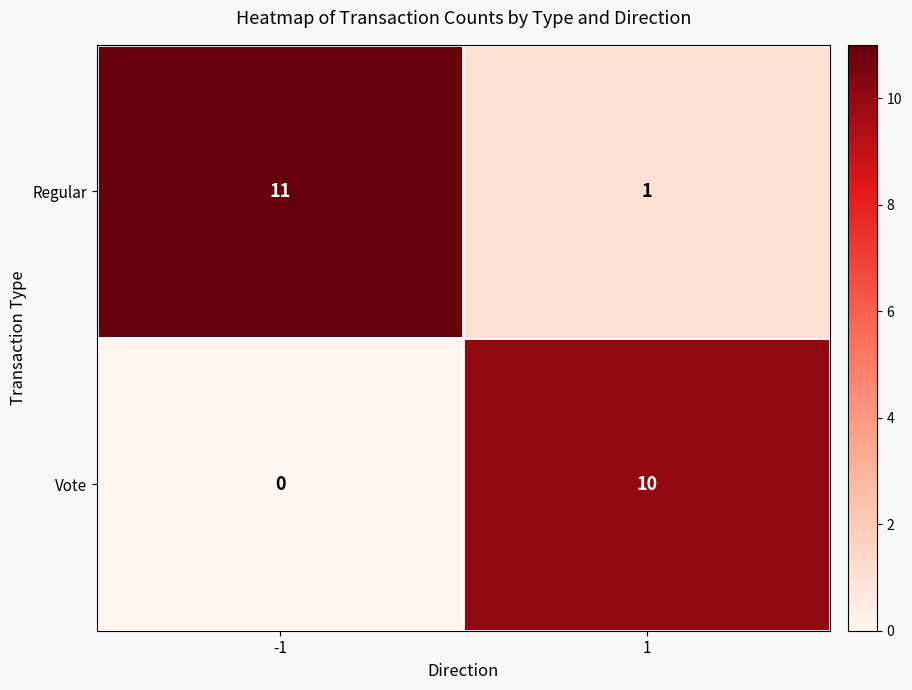

Reading left to right, transcribe all the data shown in this chart.

Regular: -1=11	1=1
Vote: -1=0	1=10